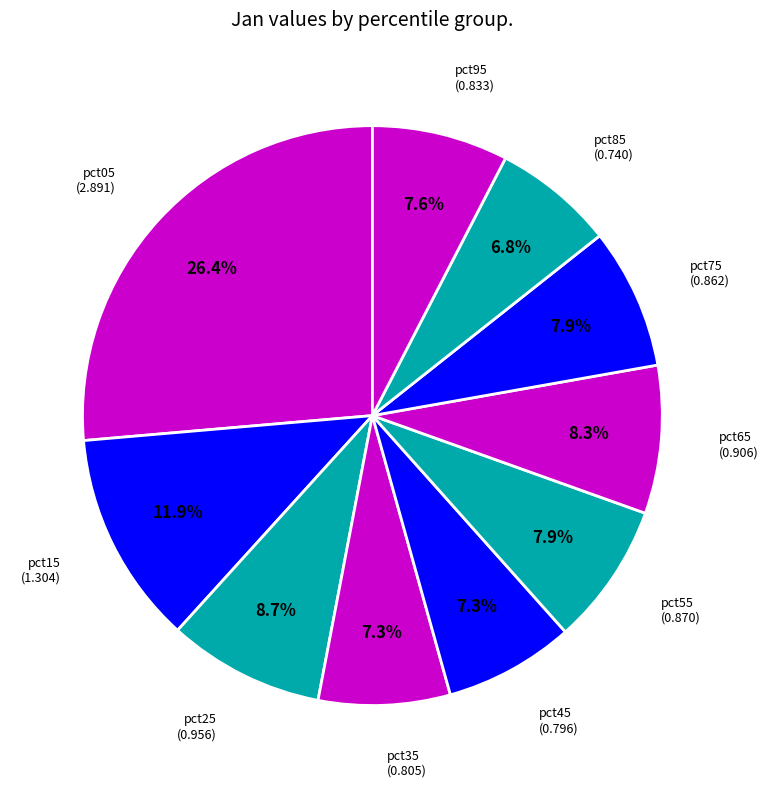

How many segments does this pie chart have?

10